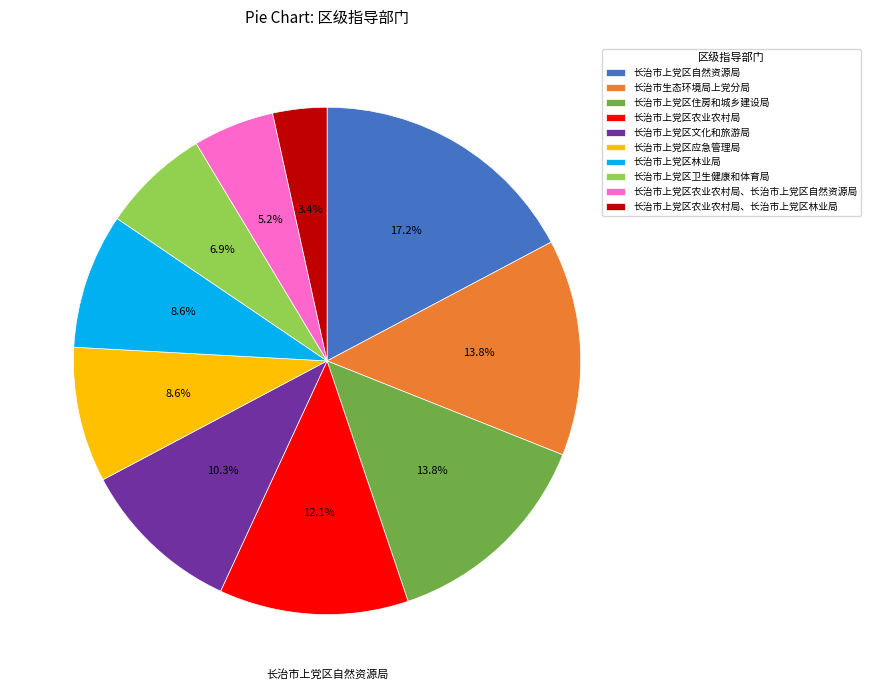

What portion of the pie excludes 长治市上党区住房和城乡建设局?

86.2%